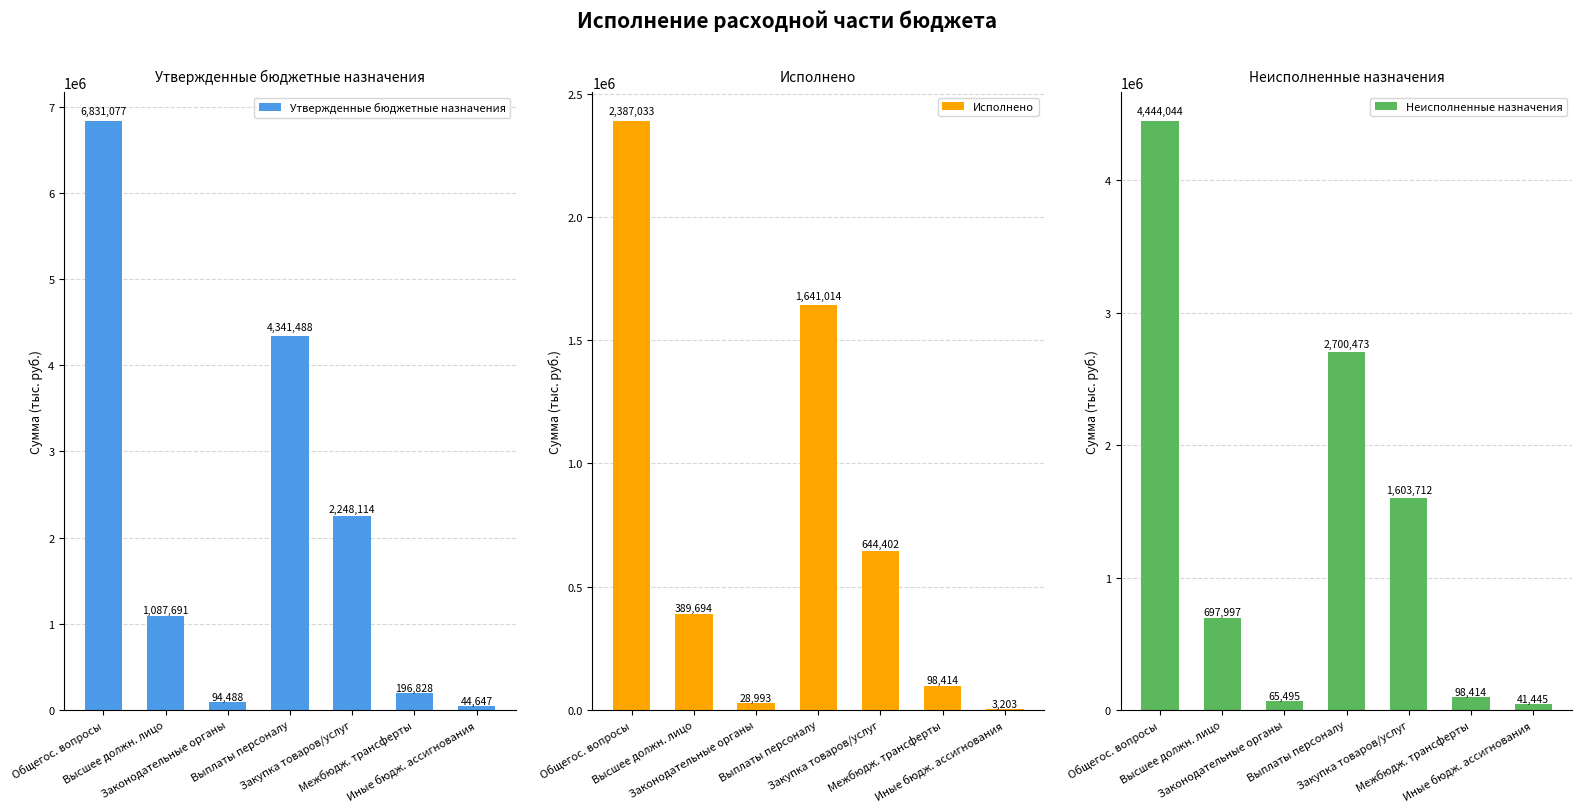

Reading left to right, transcribe all the data shown in this chart.

Утвержденные бюджетные назначения: 6831077.2	1087690.8	94488.0	4341487.5	2248114.3	196828.0	44647.4
Исполнено: 2387033.5	389694.0	28993.1	1641014.2	644402.5	98414.0	3202.8
Неисполненные назначения: 4444043.8	697996.8	65494.9	2700473.3	1603711.8	98414.0	41444.7